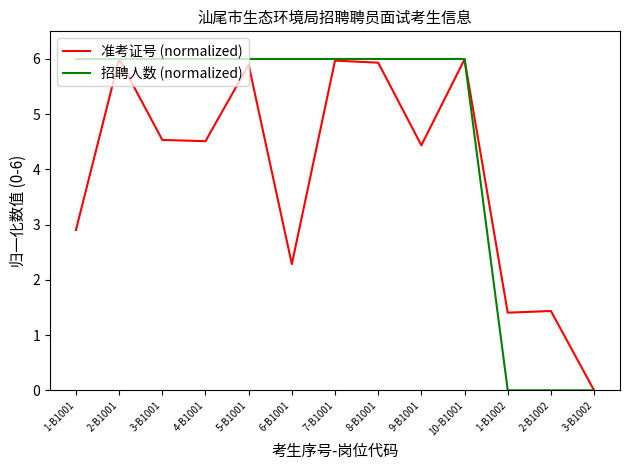

The 招聘人数 (normalized) series shows 6.0 at 7-B1001. True or false?

True